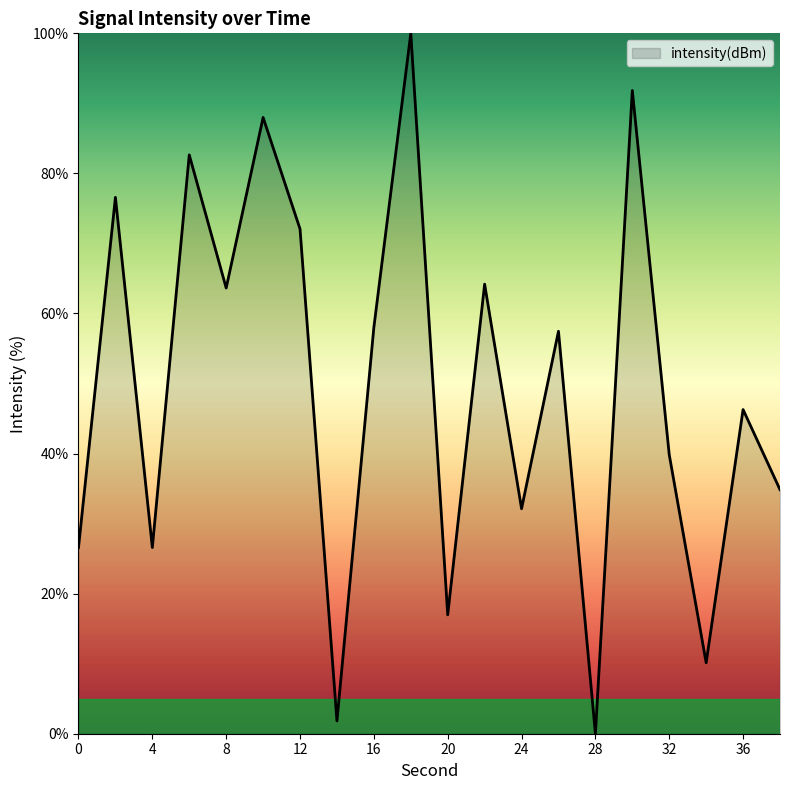

Reading left to right, extract all data points from this chart.

26.6	76.6	26.6	82.6	63.6	88.0	72.1	1.8	58.0	100.0	17.0	64.2	32.1	57.5	0.0	91.8	39.8	10.1	46.3	34.8